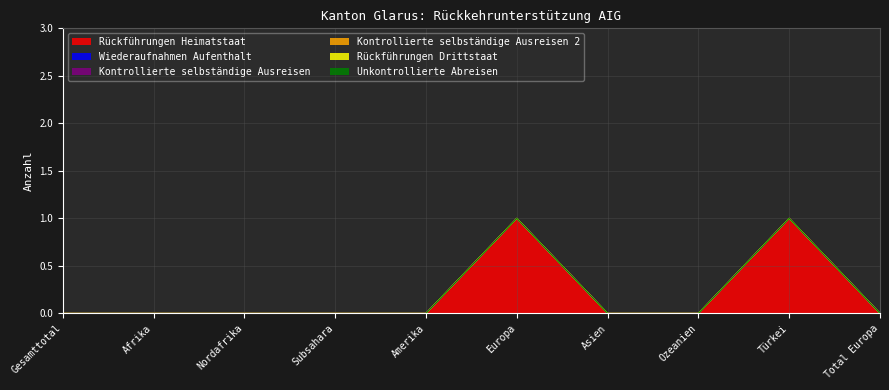

True or false: Rückführungen Heimatstaat and Unkontrollierte Abreisen intersect in this chart.

False